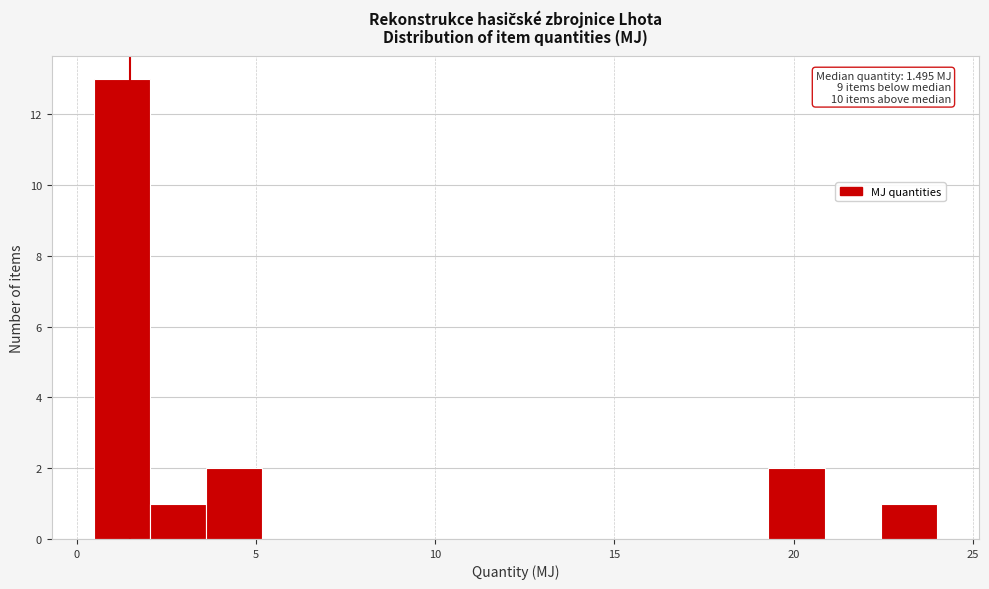

Read against the x-axis, roughly where is the centre of the tallest bar?

1.5